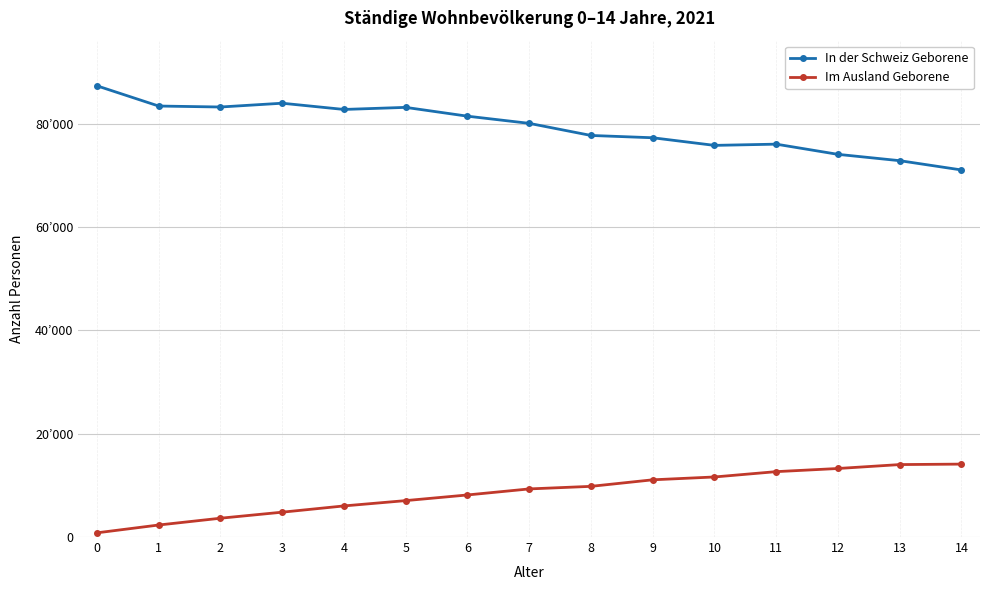

True or false: In der Schweiz Geborene has a value of 39763 at 1.

False